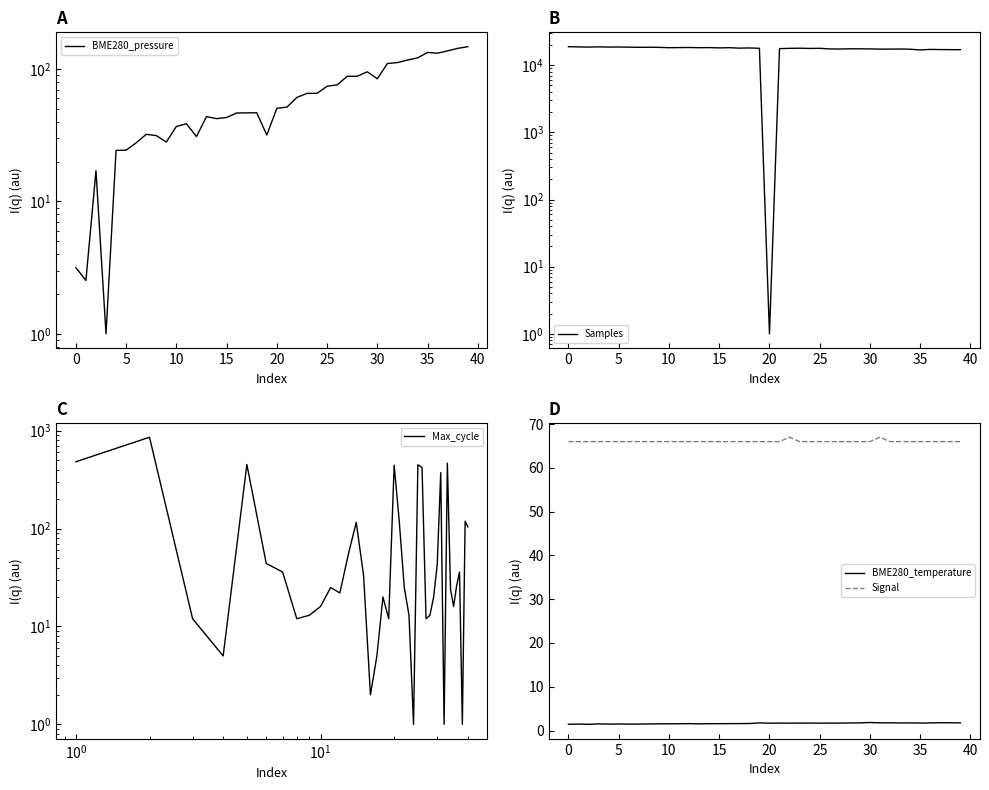

What is the total value across all series at 30?

18614.6